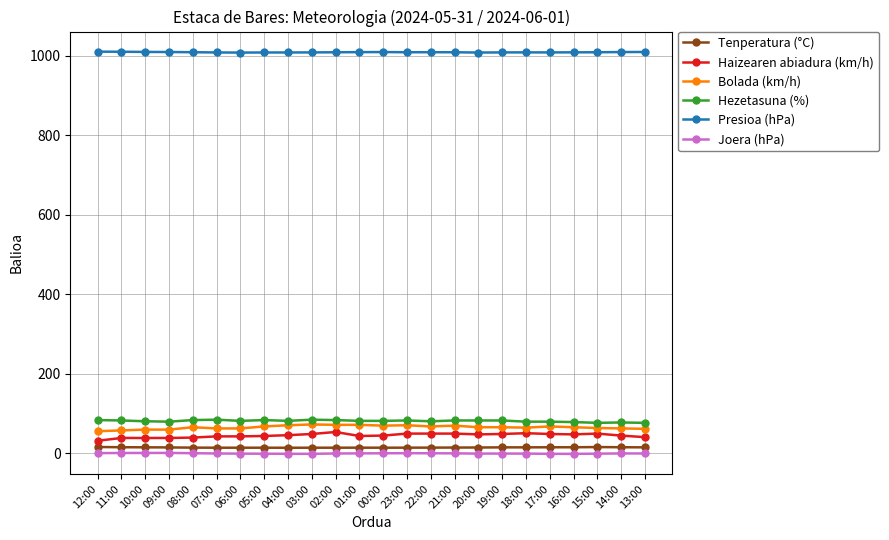

What is the difference between the second highest and second lowest values in the Bolada (km/h) series?

14.0